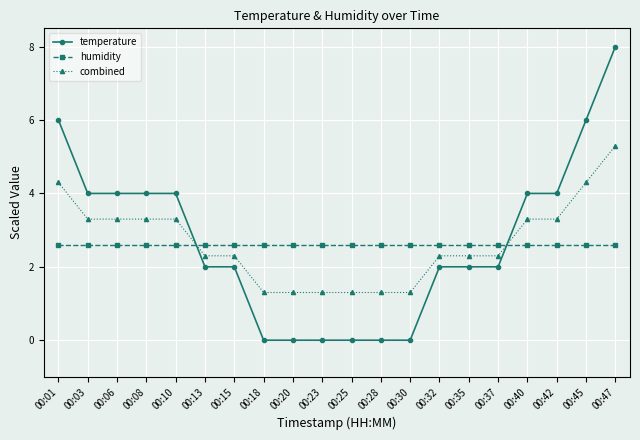

Reading left to right, list all the values displayed in this chart.

temperature: 00:01=6.0	00:03=4.0	00:06=4.0	00:08=4.0	00:10=4.0	00:13=2.0	00:15=2.0	00:18=0.0	00:20=0.0	00:23=0.0	00:25=0.0	00:28=0.0	00:30=0.0	00:32=2.0	00:35=2.0	00:37=2.0	00:40=4.0	00:42=4.0	00:45=6.0	00:47=8.0
humidity: 00:01=2.6	00:03=2.6	00:06=2.6	00:08=2.6	00:10=2.6	00:13=2.6	00:15=2.6	00:18=2.6	00:20=2.6	00:23=2.6	00:25=2.6	00:28=2.6	00:30=2.6	00:32=2.6	00:35=2.6	00:37=2.6	00:40=2.6	00:42=2.6	00:45=2.6	00:47=2.6
combined: 00:01=4.3	00:03=3.3	00:06=3.3	00:08=3.3	00:10=3.3	00:13=2.3	00:15=2.3	00:18=1.3	00:20=1.3	00:23=1.3	00:25=1.3	00:28=1.3	00:30=1.3	00:32=2.3	00:35=2.3	00:37=2.3	00:40=3.3	00:42=3.3	00:45=4.3	00:47=5.3